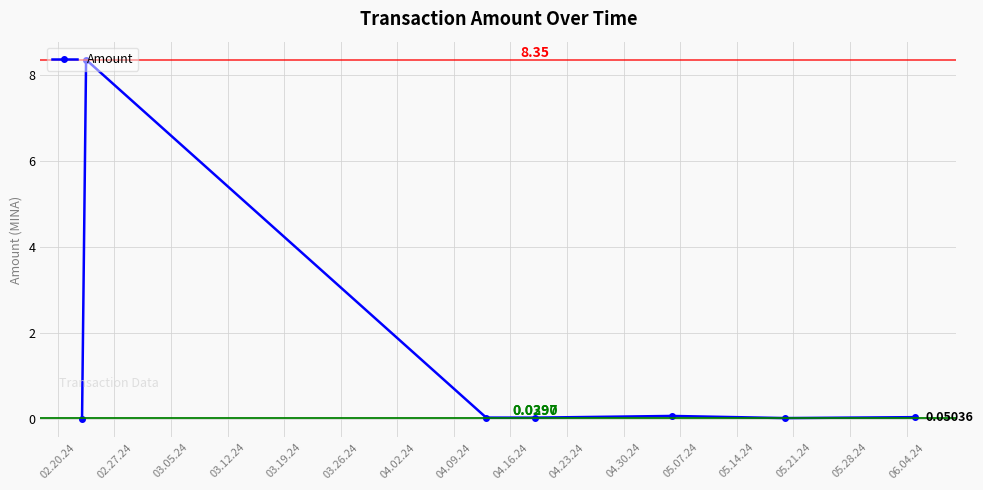

True or false: the data has more than 0 interior local peaks.

True